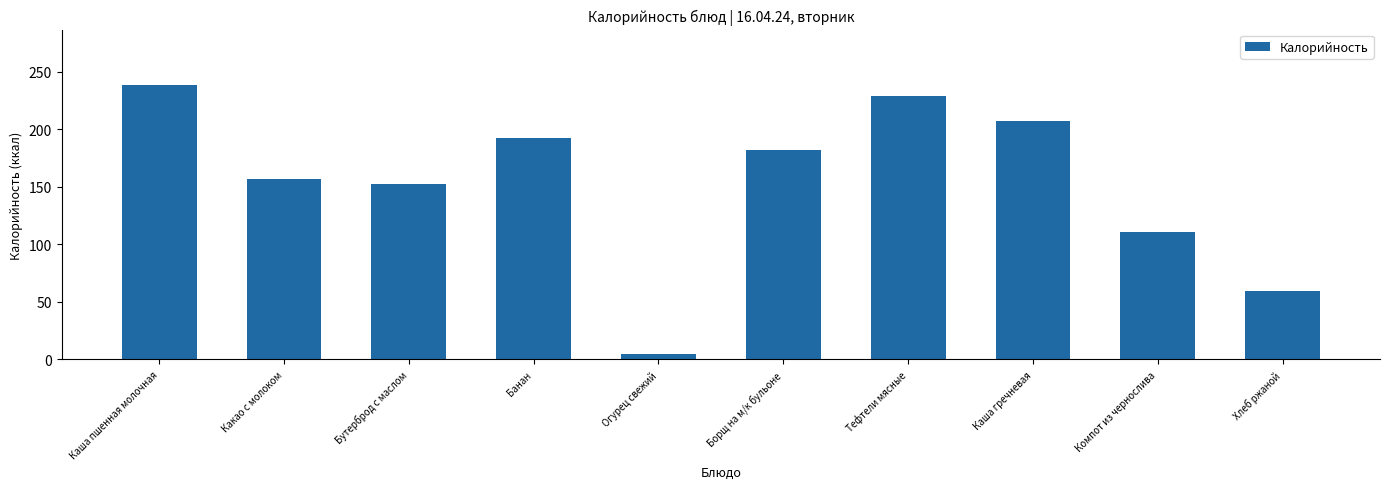

Rank the categories by value from lowest to highest.

Огурец свежий, Хлеб ржаной, Компот из чернослива, Бутерброд с маслом, Какао с молоком, Борщ на м/к бульоне, Банан, Каша гречневая, Тефтели мясные, Каша пшенная молочная